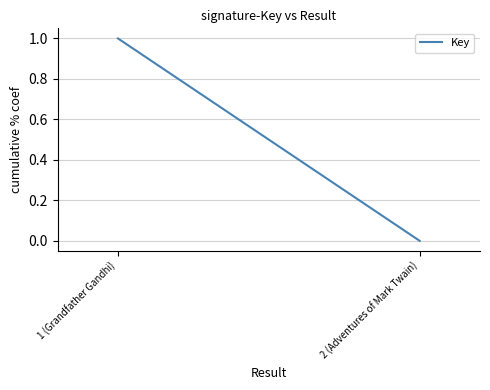

True or false: the data shows 1 at 1 (Grandfather Gandhi).

True